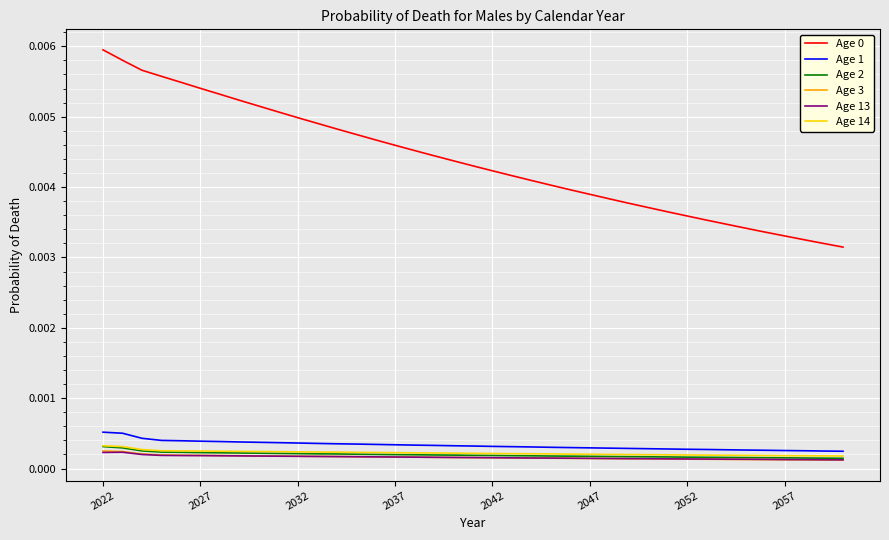

True or false: Age 2 and Age 0 cross at least once.

False